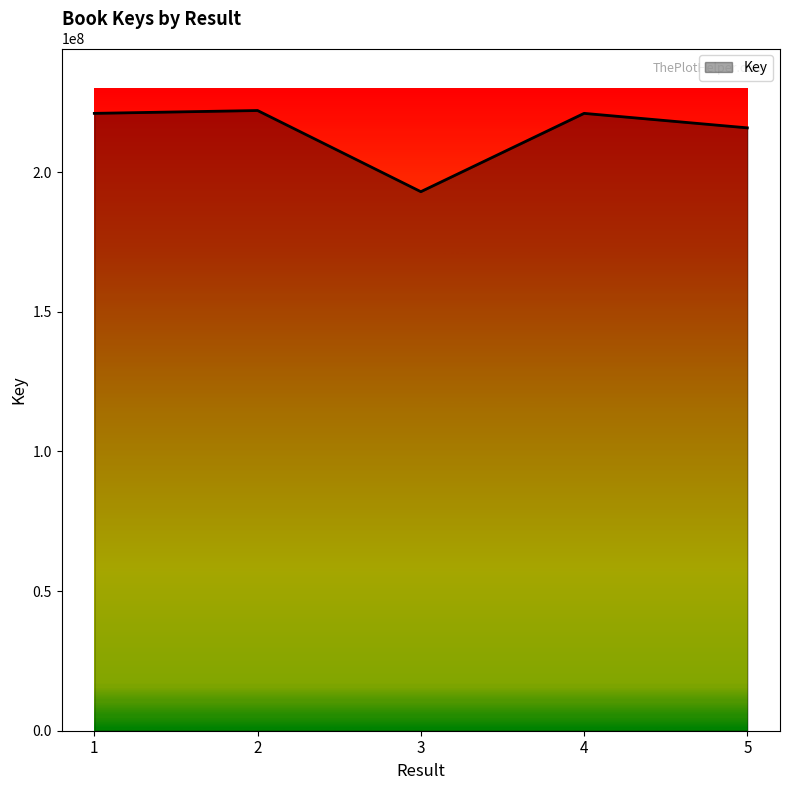

What is the approximate value at 2, to the nearest 50?

222018200